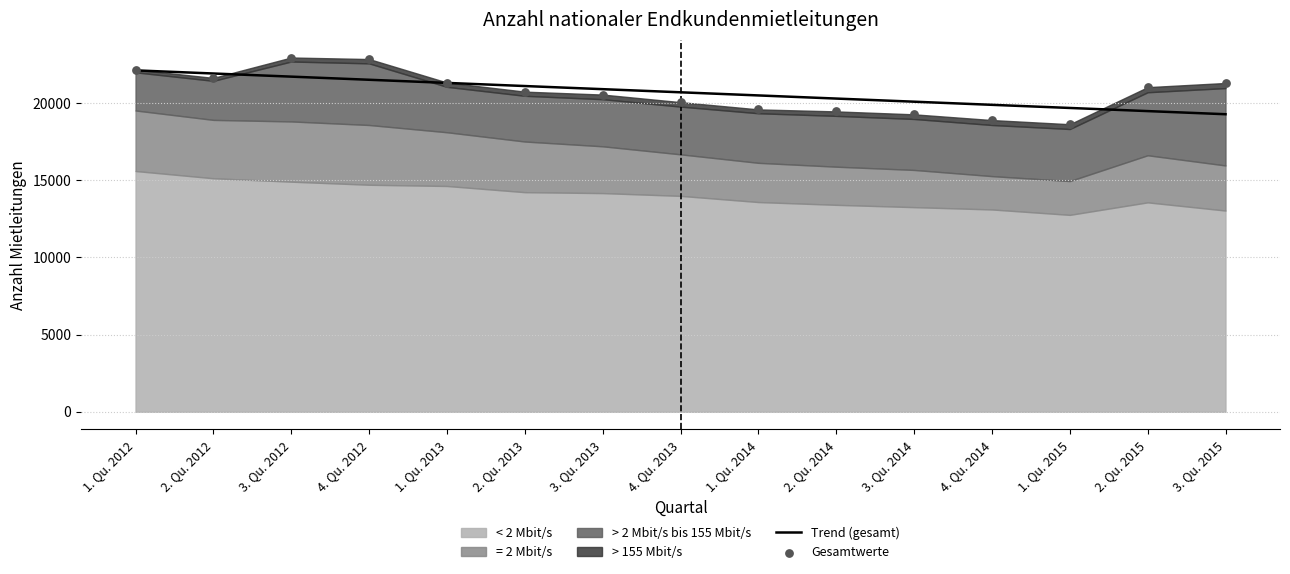

What is the total value across all series at 4. Qu. 2012?

44338.6